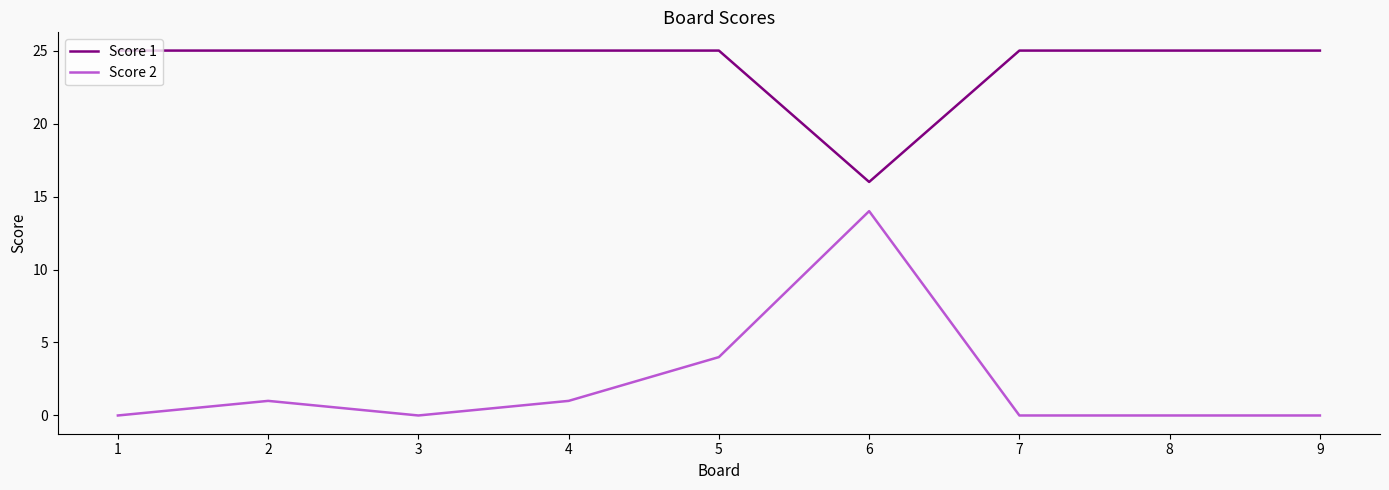

What is the difference between the maximum and minimum values in the Score 1 series?

9